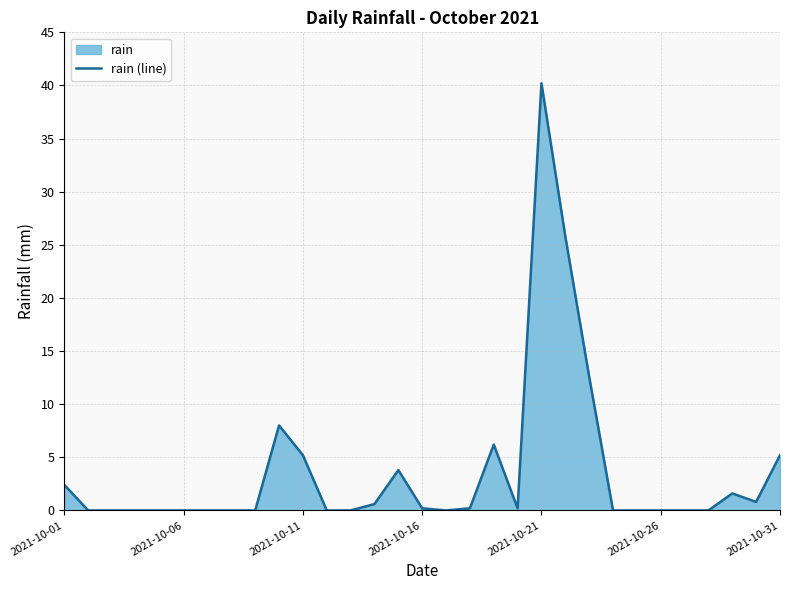

The value at 2021-10-21 is 40.2. True or false?

True